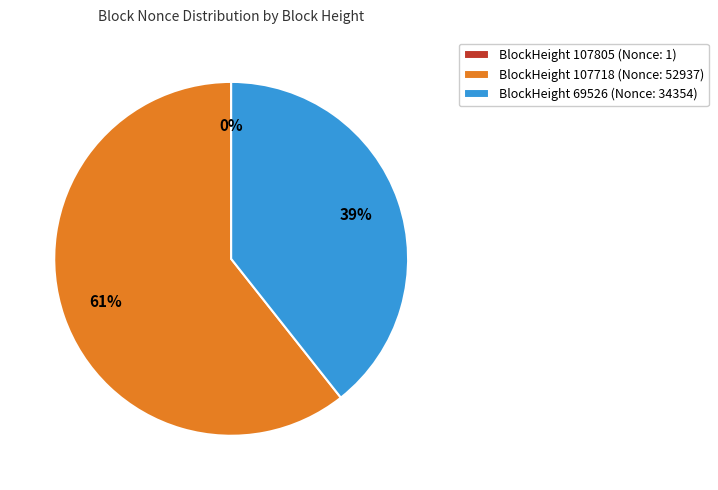

Which category accounts for the majority?

BlockHeight 107718 (Nonce: 52937)